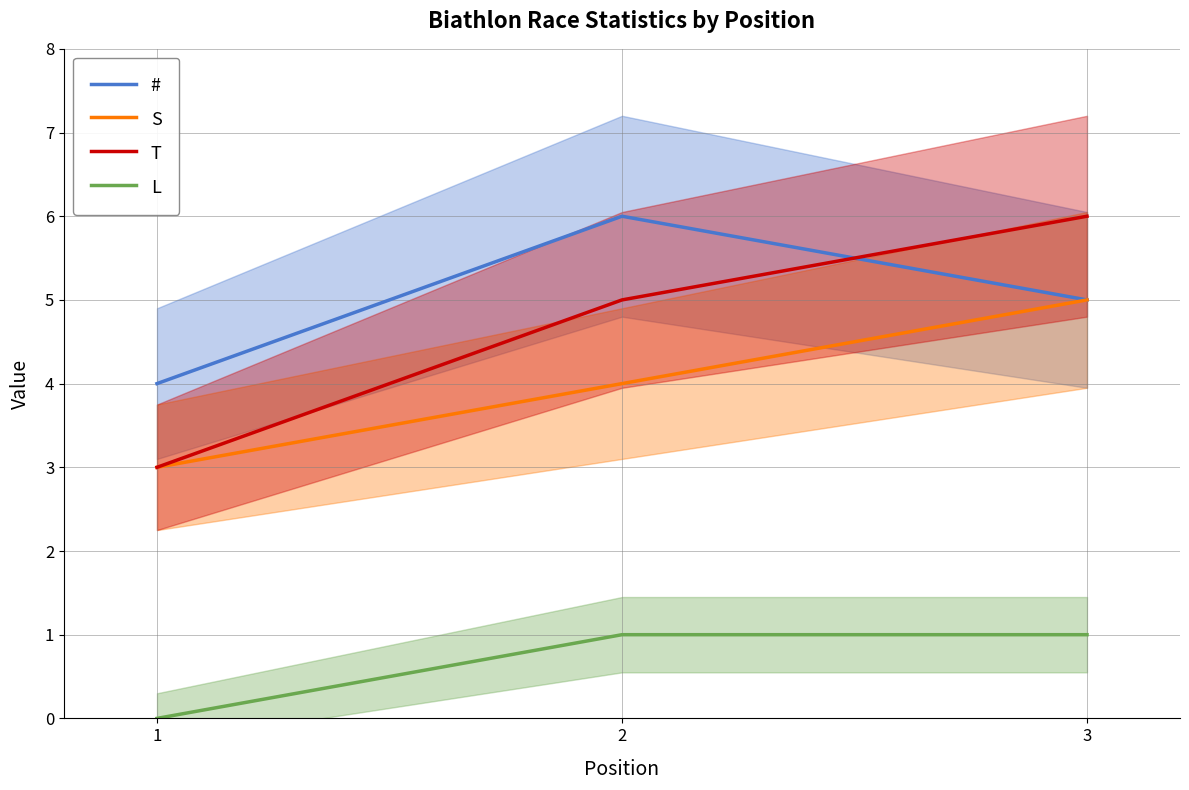

The S series shows 3 at 2. True or false?

False